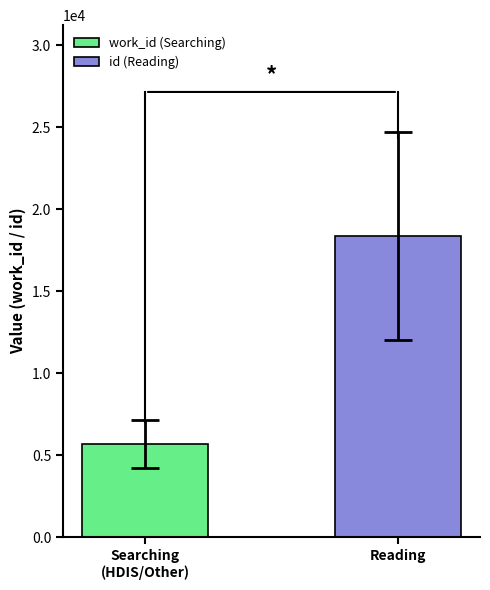

What is the smallest value displayed?

5664.6